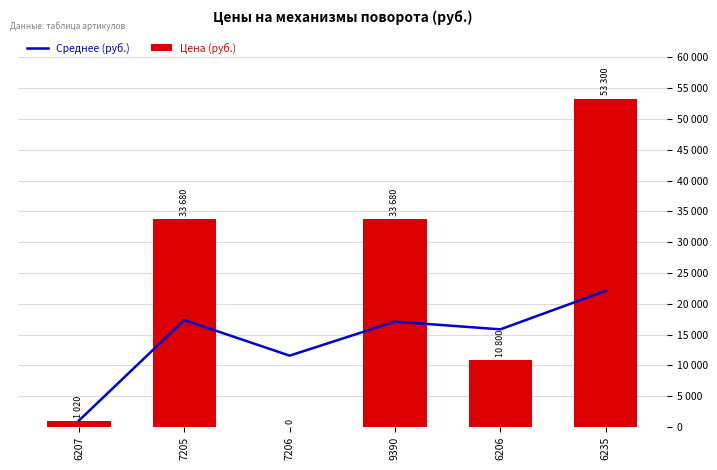

What is the label of the 4th bar from the right?

7206